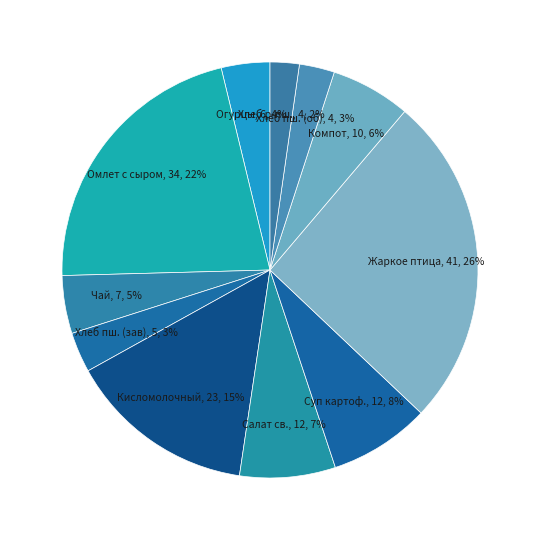

Does any single category account for the majority?

No